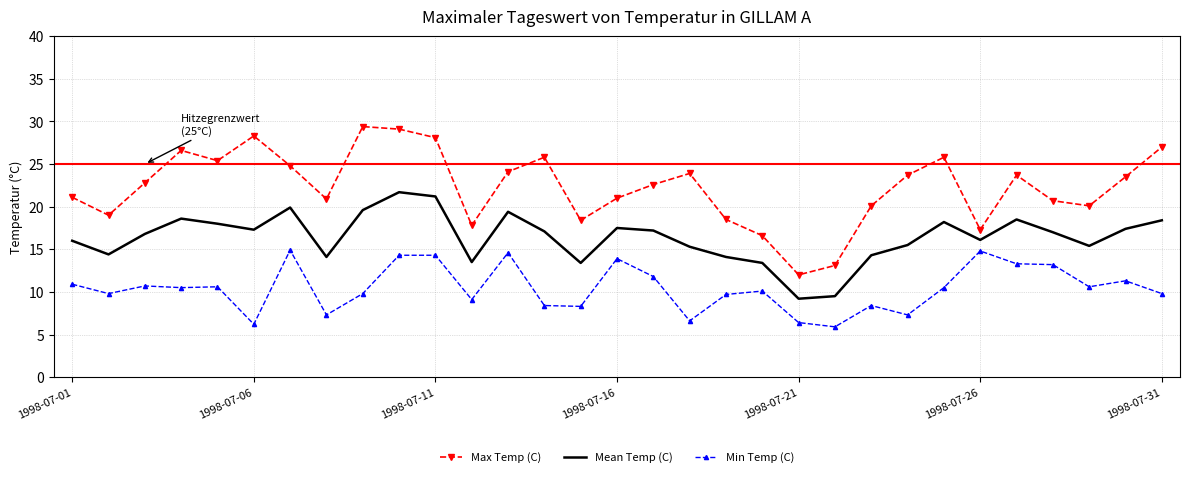

True or false: Mean Temp (C) and Min Temp (C) intersect in this chart.

False